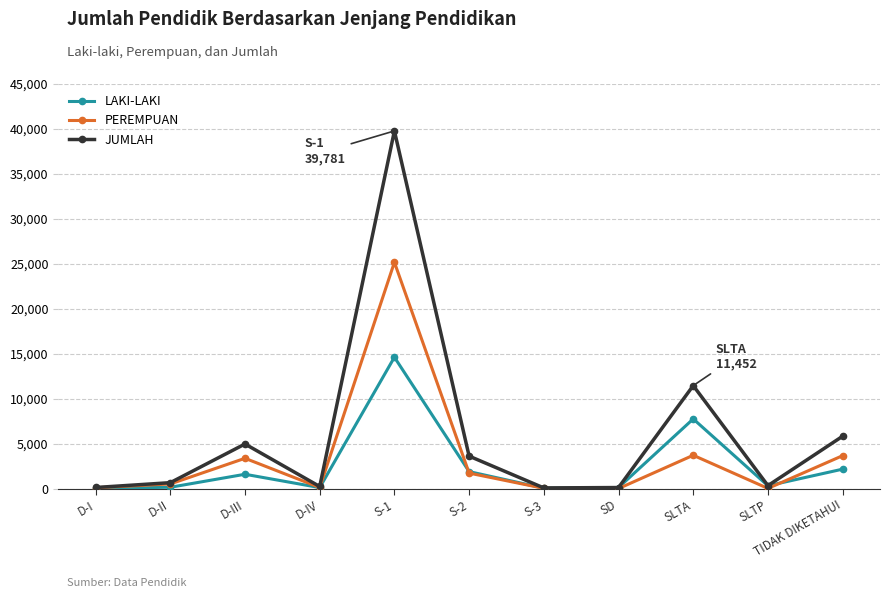

List the series in order of their overall mean, lowest first.

LAKI-LAKI, PEREMPUAN, JUMLAH